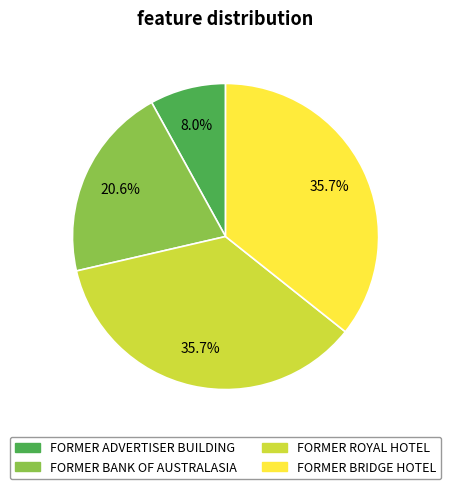

Which category has the smallest portion of the pie?

FORMER ADVERTISER BUILDING